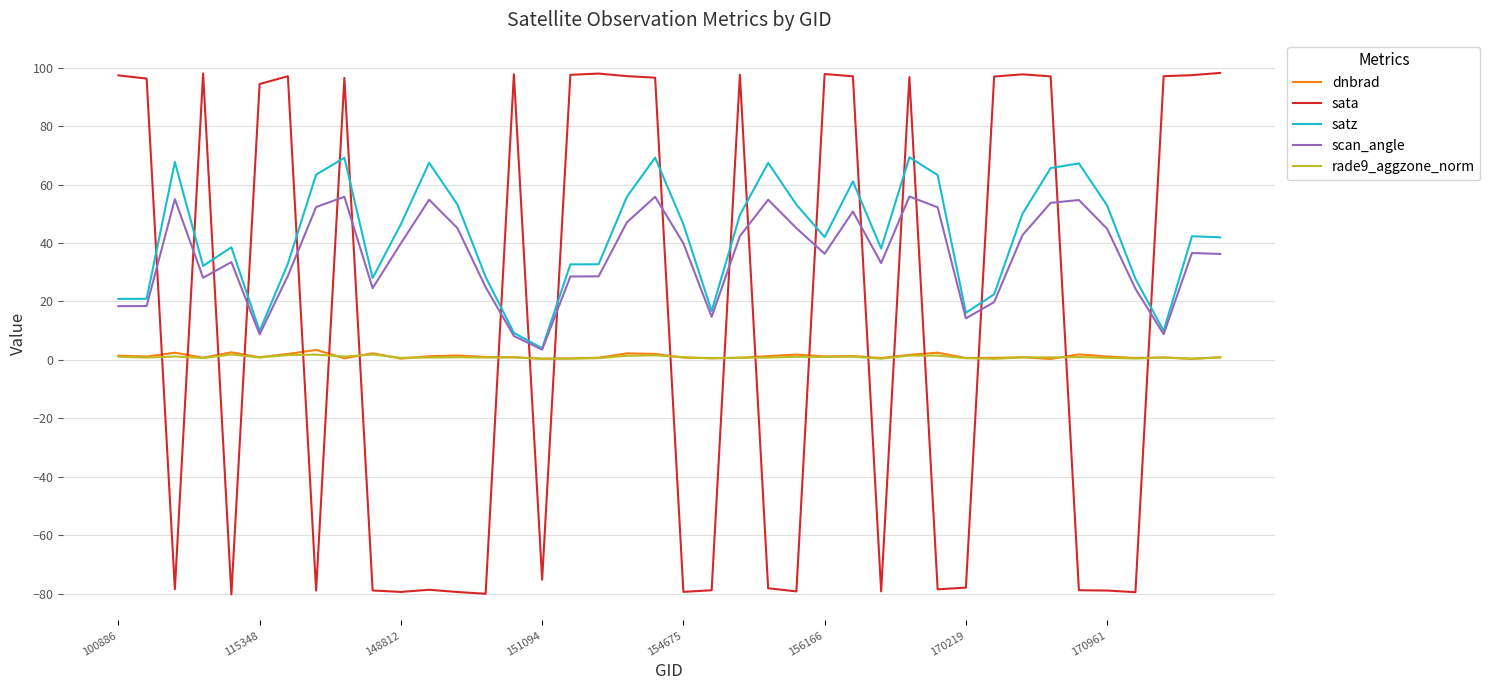

Which series has the widest spread of values?

sata